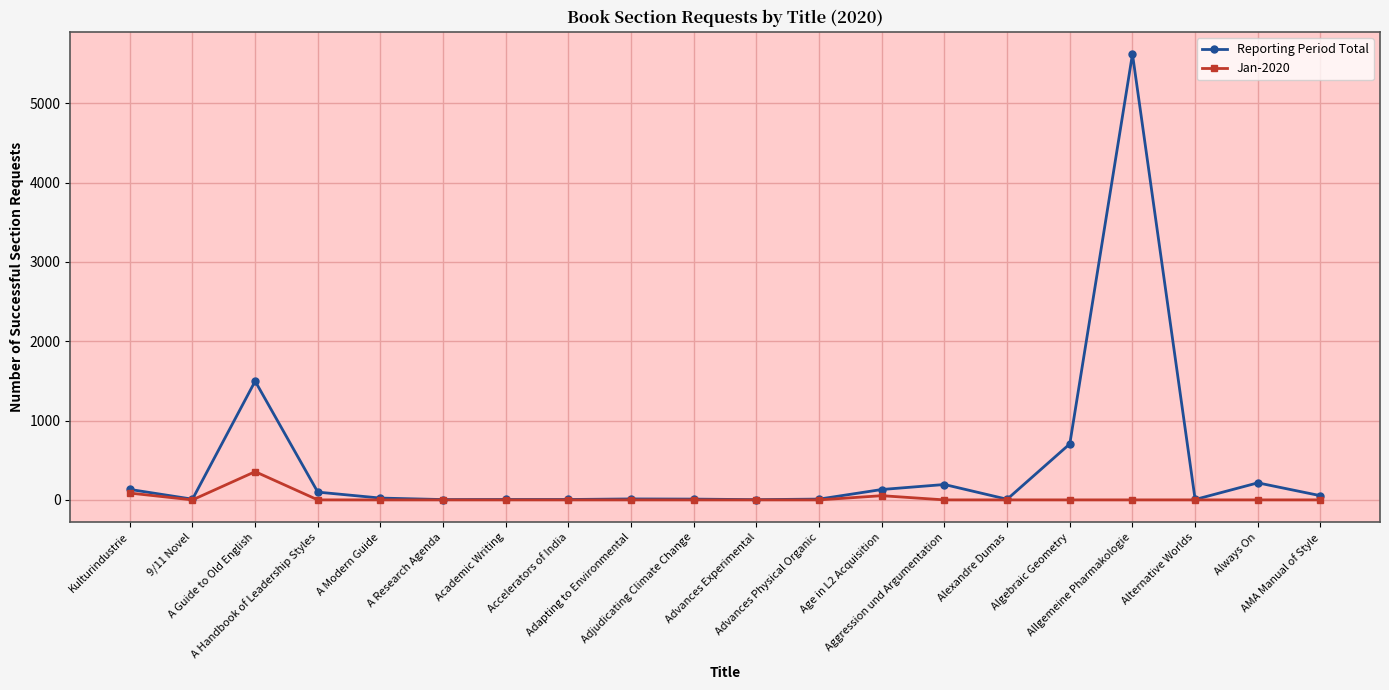

What is the maximum value shown in the chart?

5621